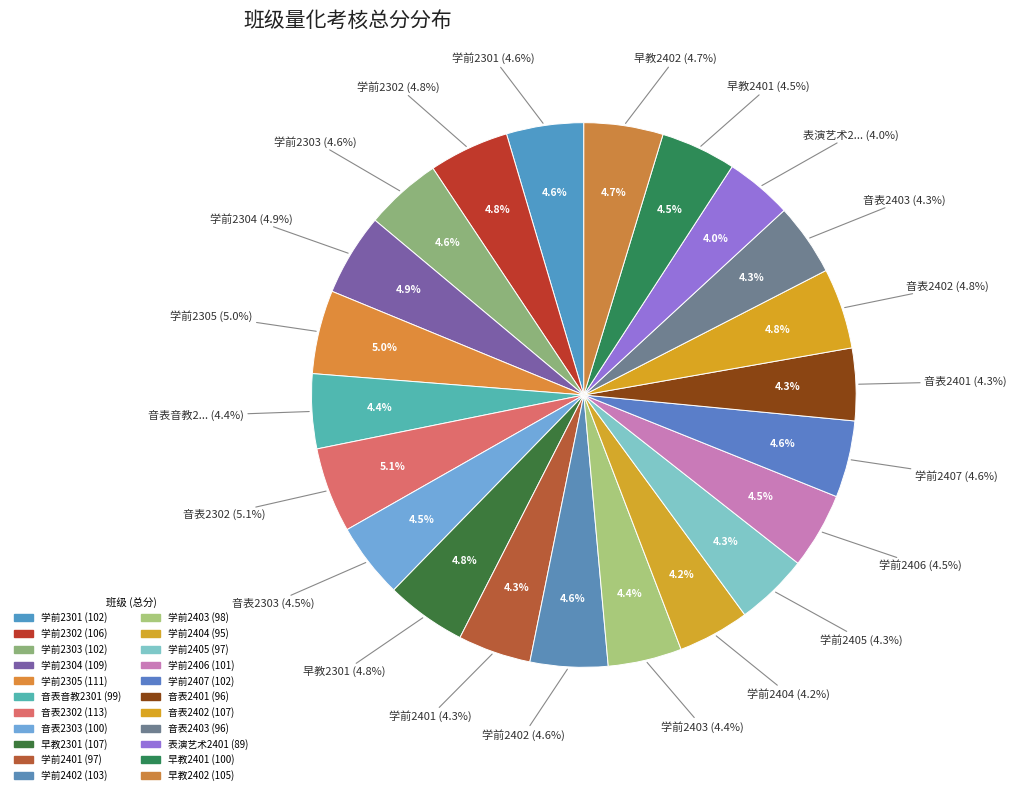

What is the largest slice in the pie chart?

音表2302